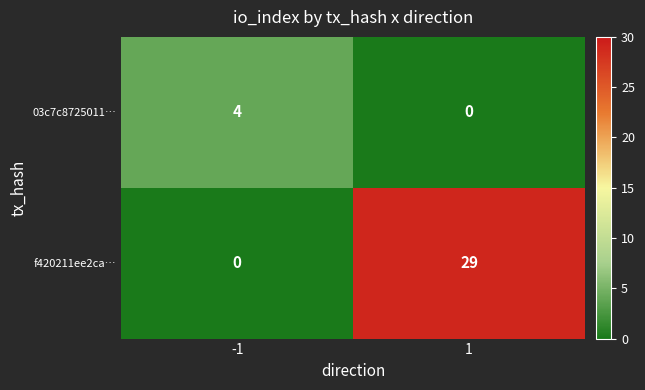

True or false: 03c7c8725011… has a value of 4 at -1.

True